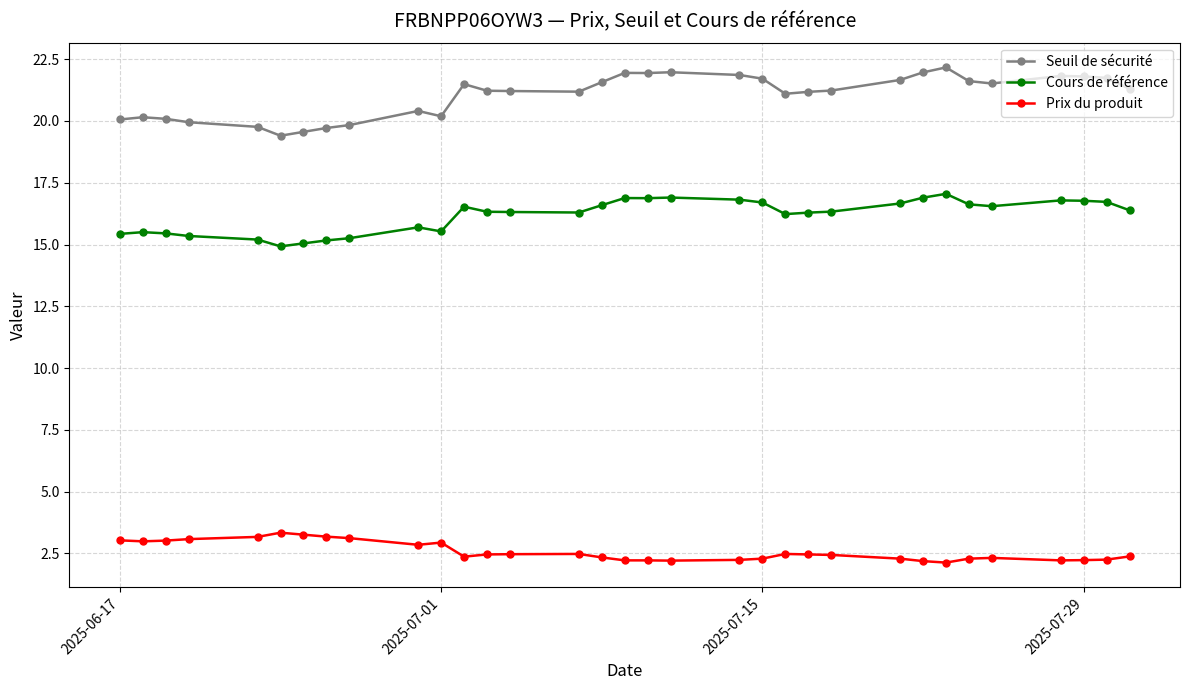

Which series has the largest range (max minus min)?

Seuil de sécurité